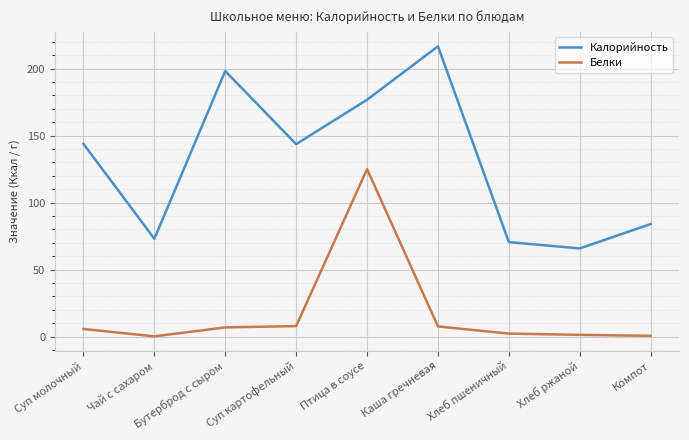

Which series has the widest spread of values?

Калорийность